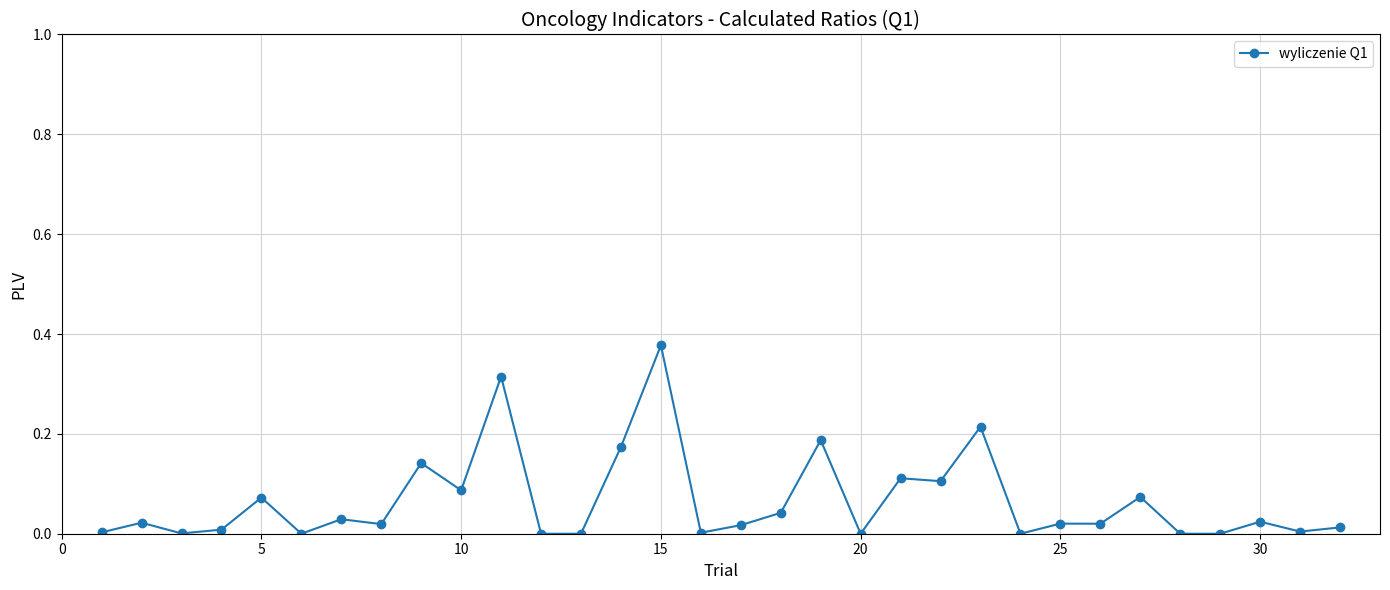

True or false: there are more than 1 points higher than both neighbors.

True